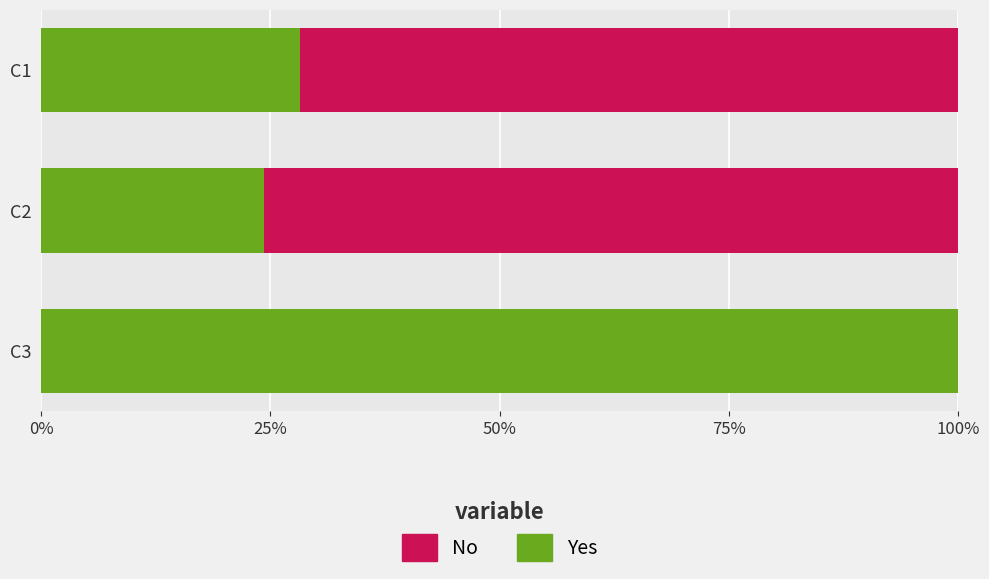

What is the total value across all series at C3?

100.0